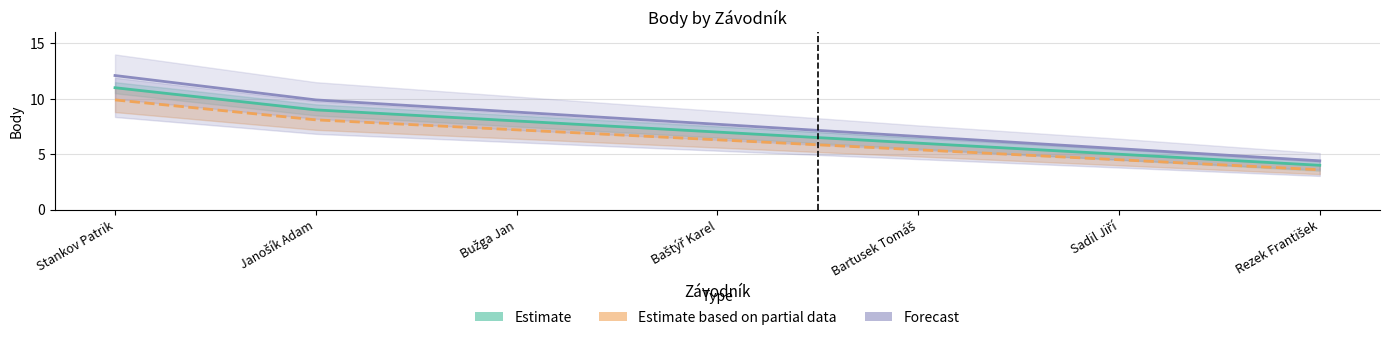

What are all the series names shown in the legend?

Estimate, Estimate based on partial data, Forecast